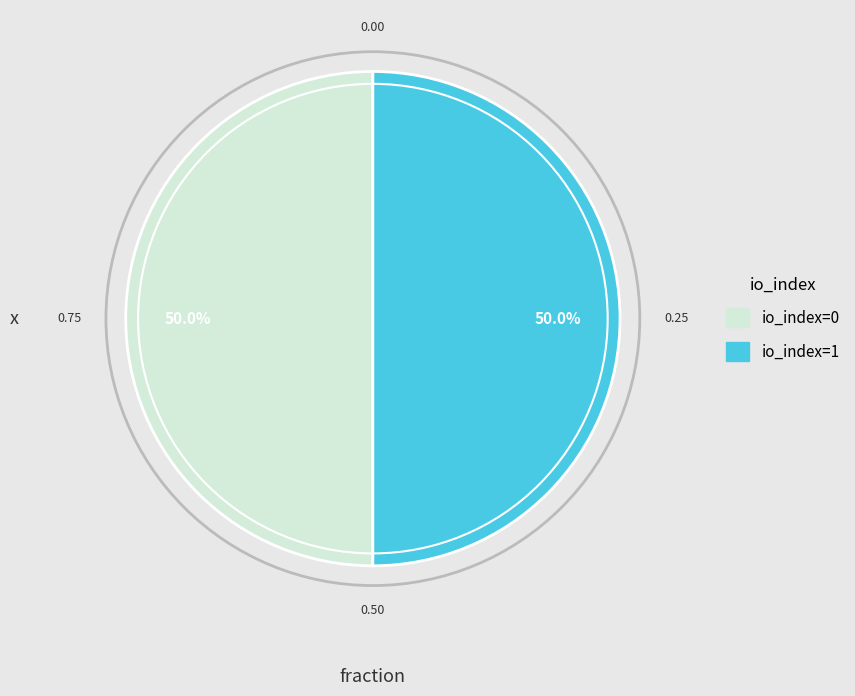

Count the number of slices in the pie.

2